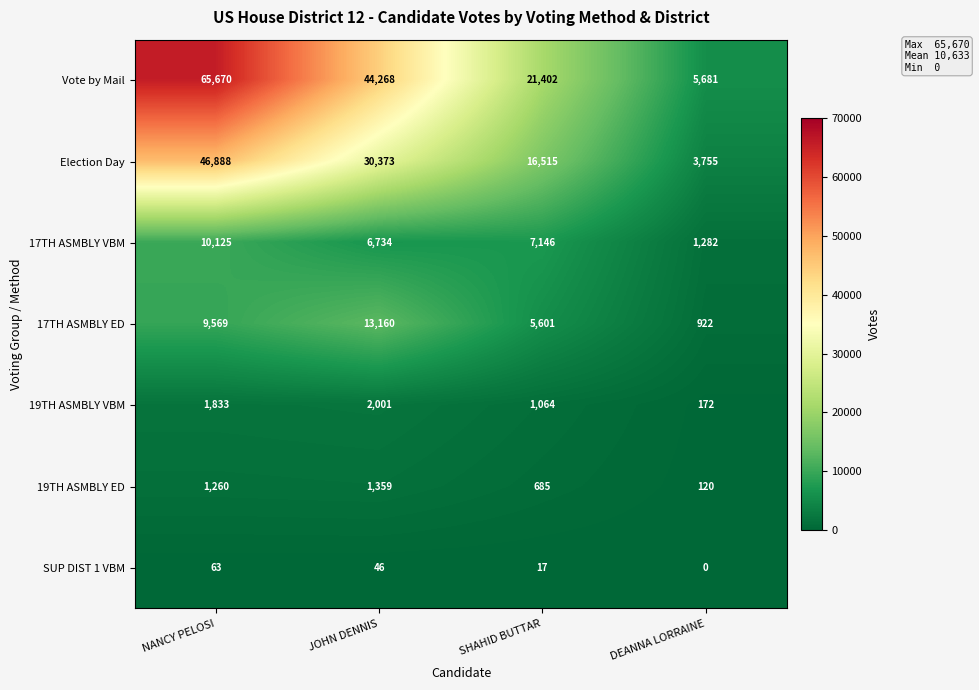

At which label does 19TH ASMBLY VBM reach its minimum?

DEANNA LORRAINE